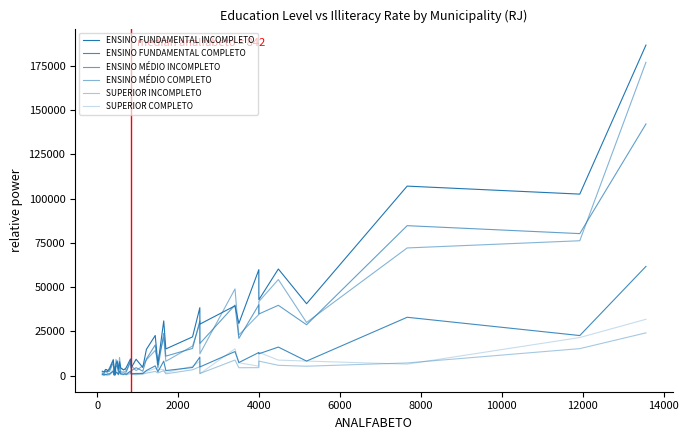

True or false: ENSINO FUNDAMENTAL INCOMPLETO has more than 1 points higher than both neighbors.

True